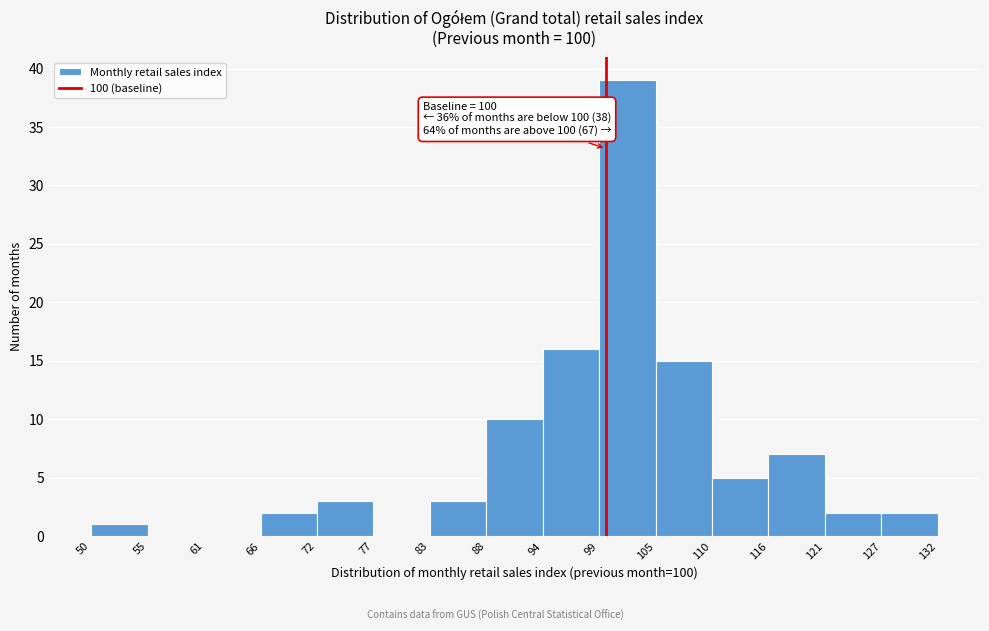

Over which range of the x-axis is the bar tallest?

99 to 105